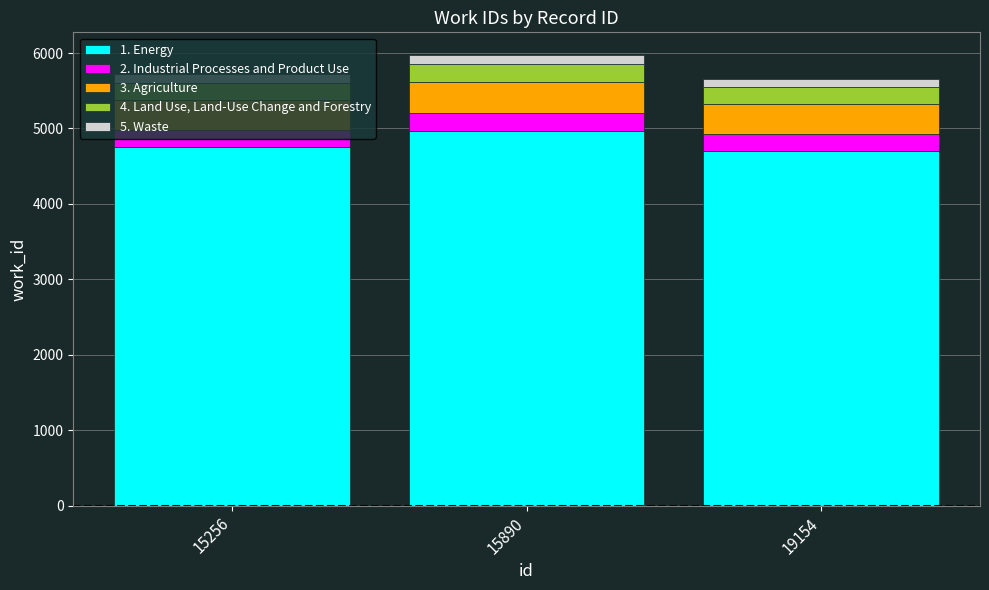

What is the lowest value of the 1. Energy series?

4696.1